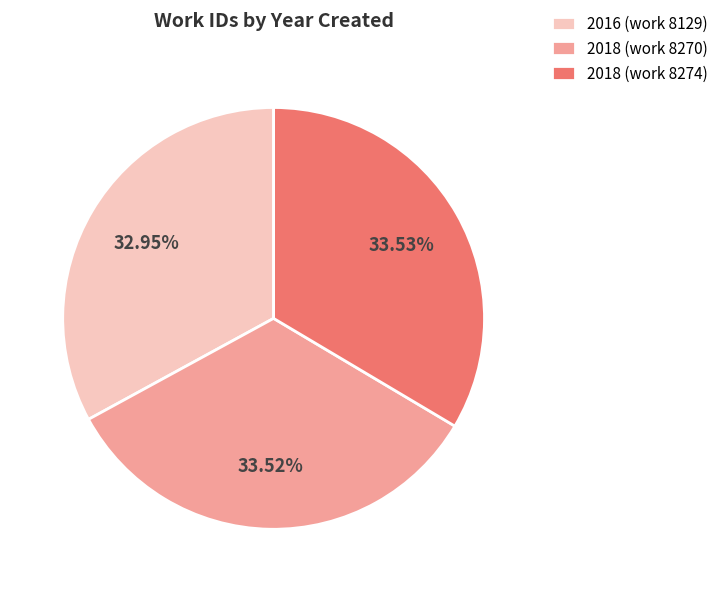

The 2016 (work 8129) slice represents 41% of the pie. True or false?

False